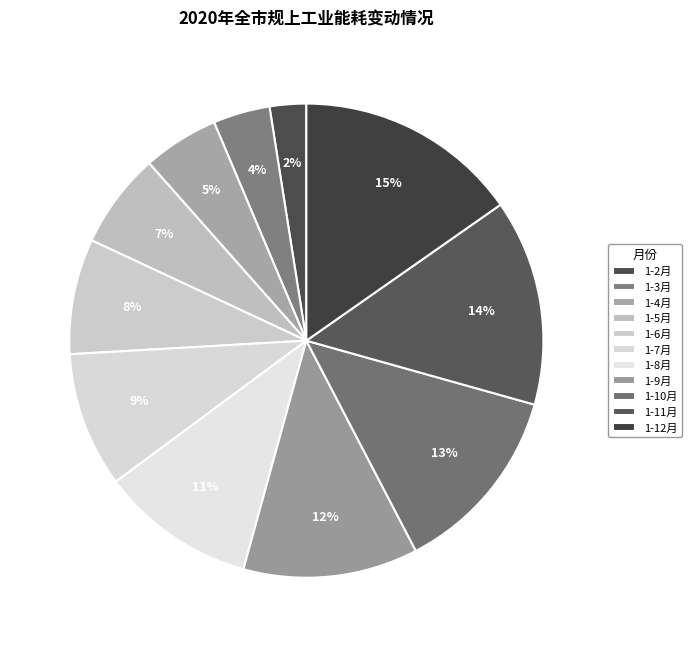

True or false: 1-9月 accounts for 4% of the total.

False